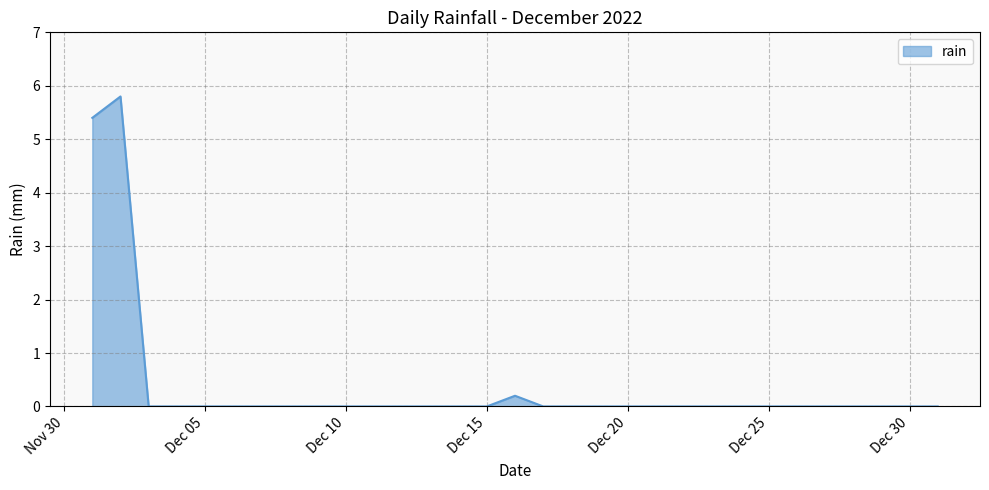

What is the greatest value displayed?

5.8